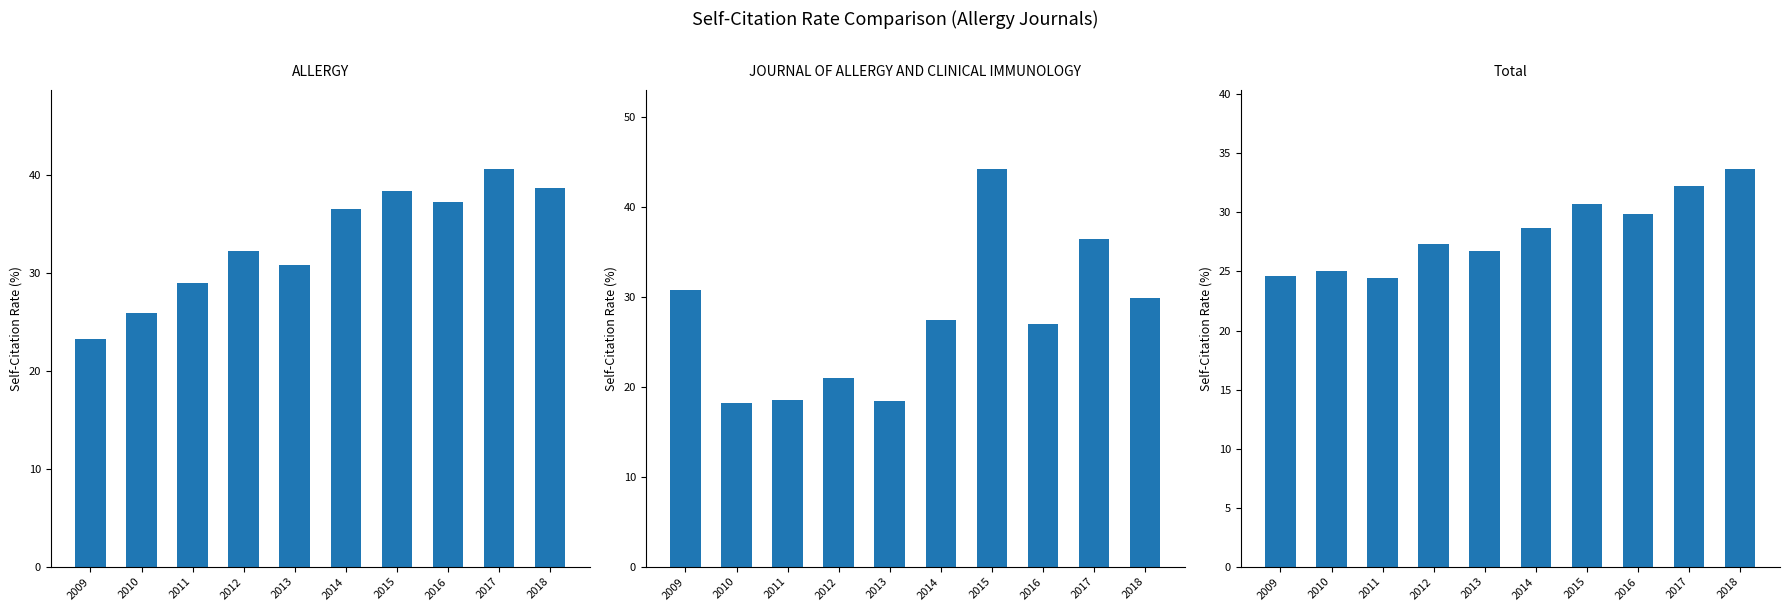

What are all the series names shown in the legend?

ALLERGY, JOURNAL OF ALLERGY AND CLINICAL IMMUNOLOGY, Total